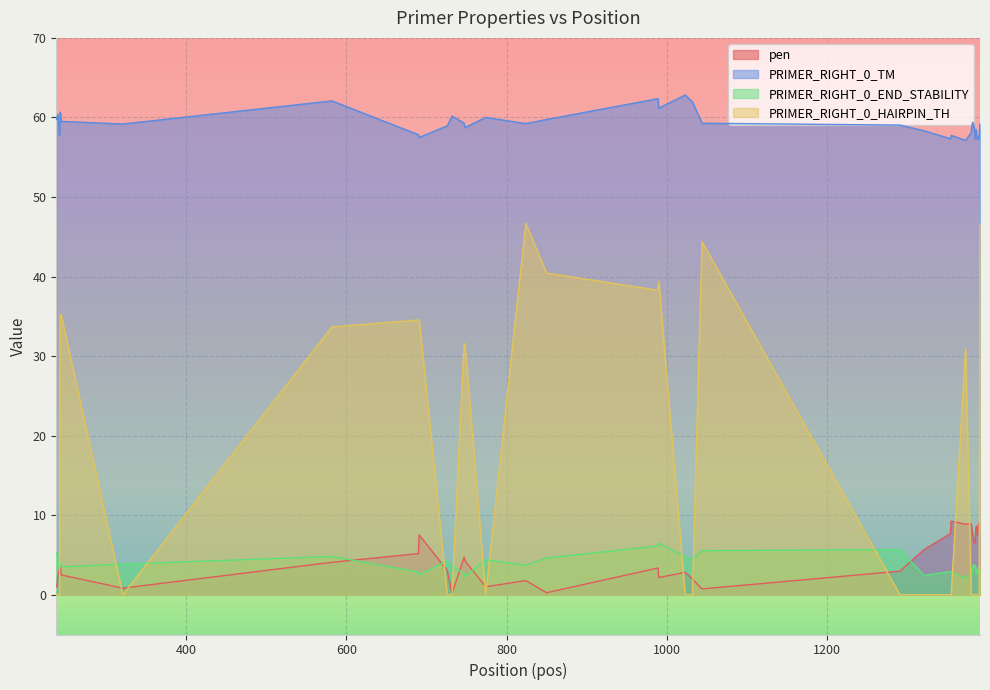

Rank the series by their maximum value, from lowest to highest.

PRIMER_RIGHT_0_END_STABILITY, pen, PRIMER_RIGHT_0_HAIRPIN_TH, PRIMER_RIGHT_0_TM